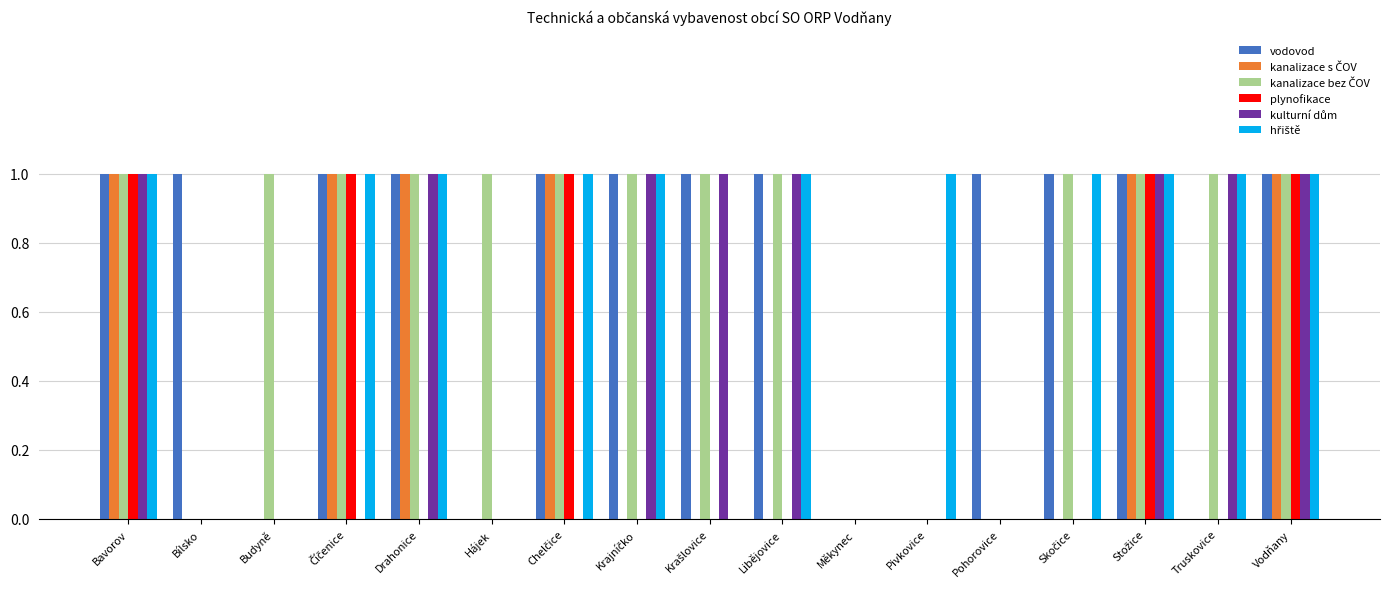

Are the bars grouped side by side (vs. stacked)?

Yes